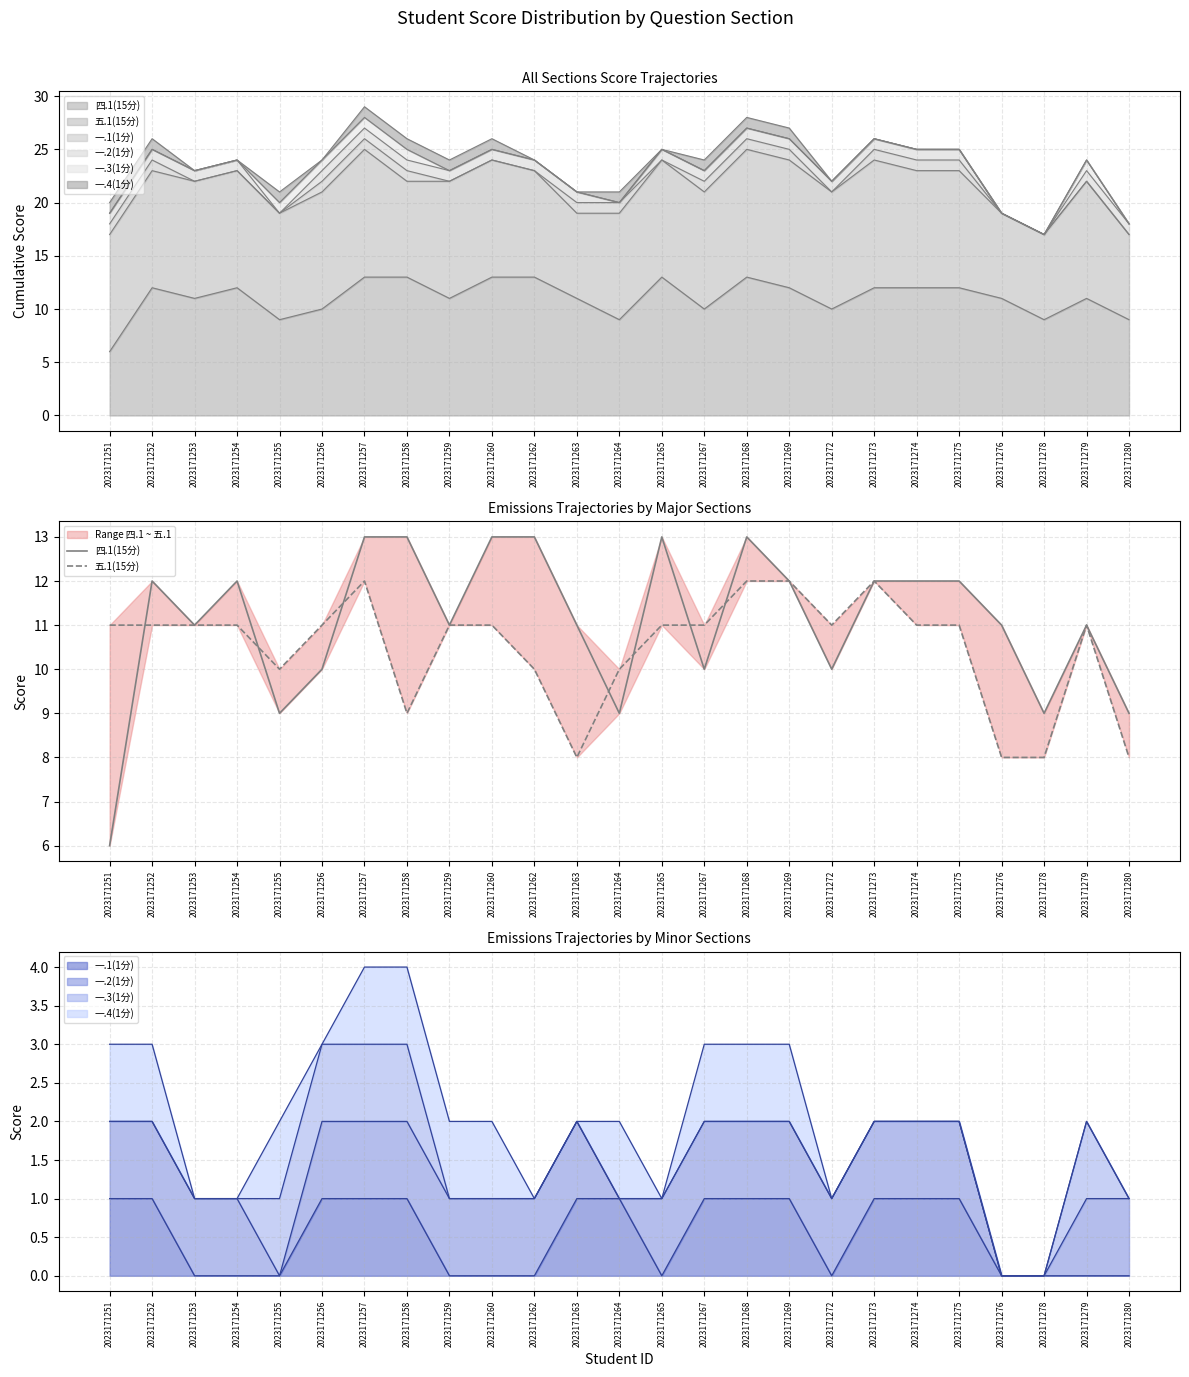

Is the value of 五.1(15分) at 2023171259 greater than the value of 四.1(15分) at 2023171255?

Yes